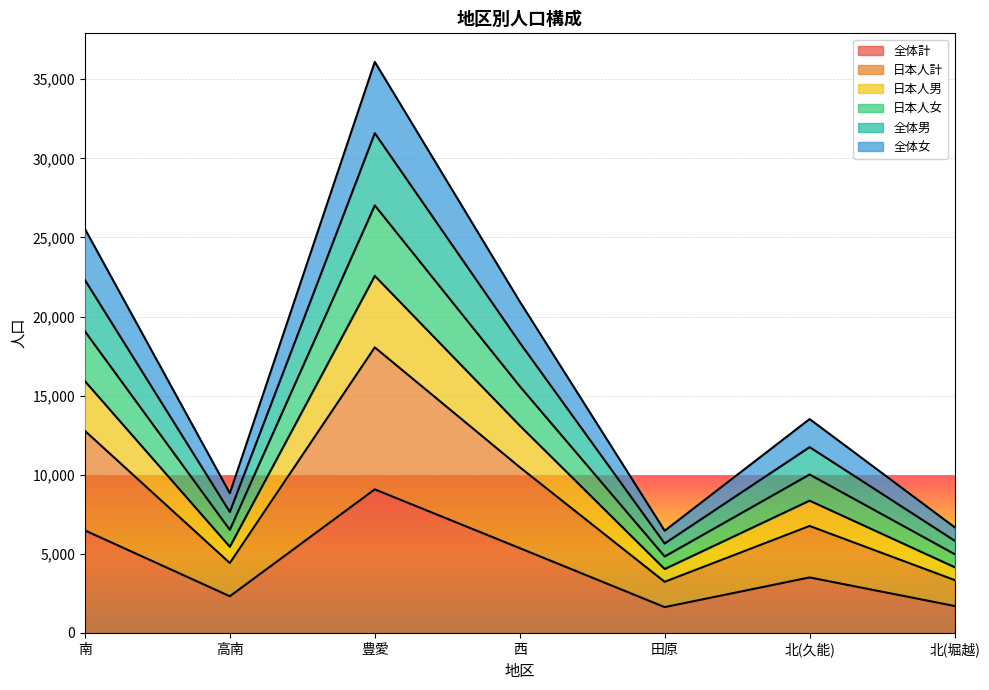

Which series has the largest total across all categories?

全体女